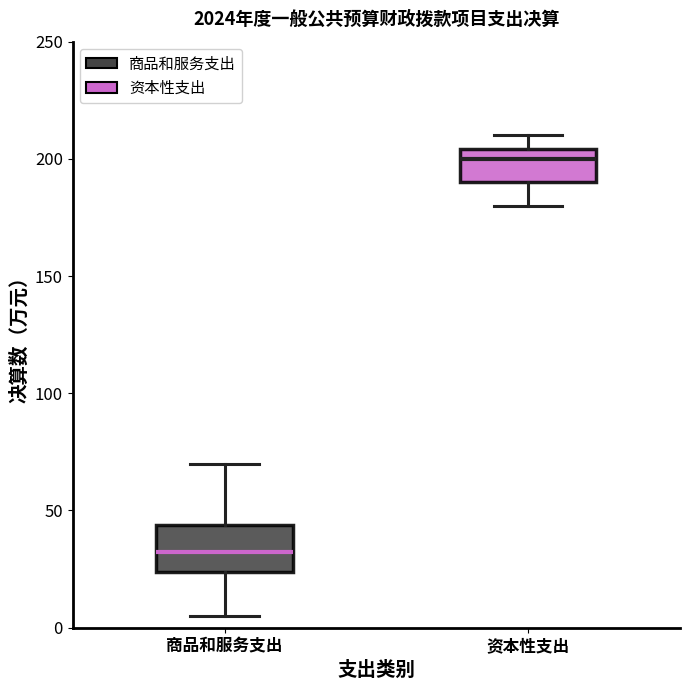

Where is the lower edge of the box for 资本性支出 on the y-axis? The values are not printed on the chart, so give them approximately, as read against the axis.

190